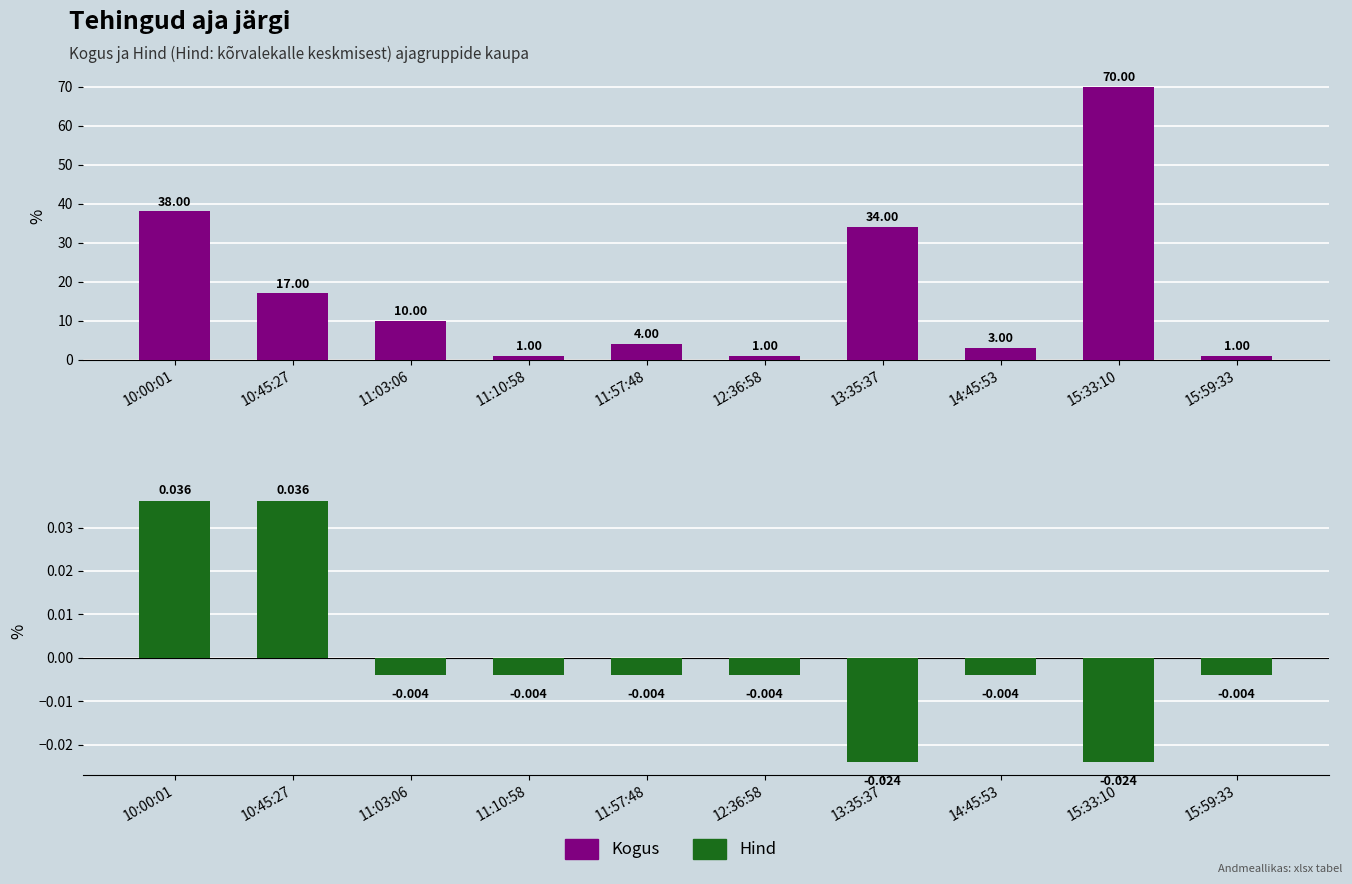

At which category is the sum across all series the highest?

15:33:10